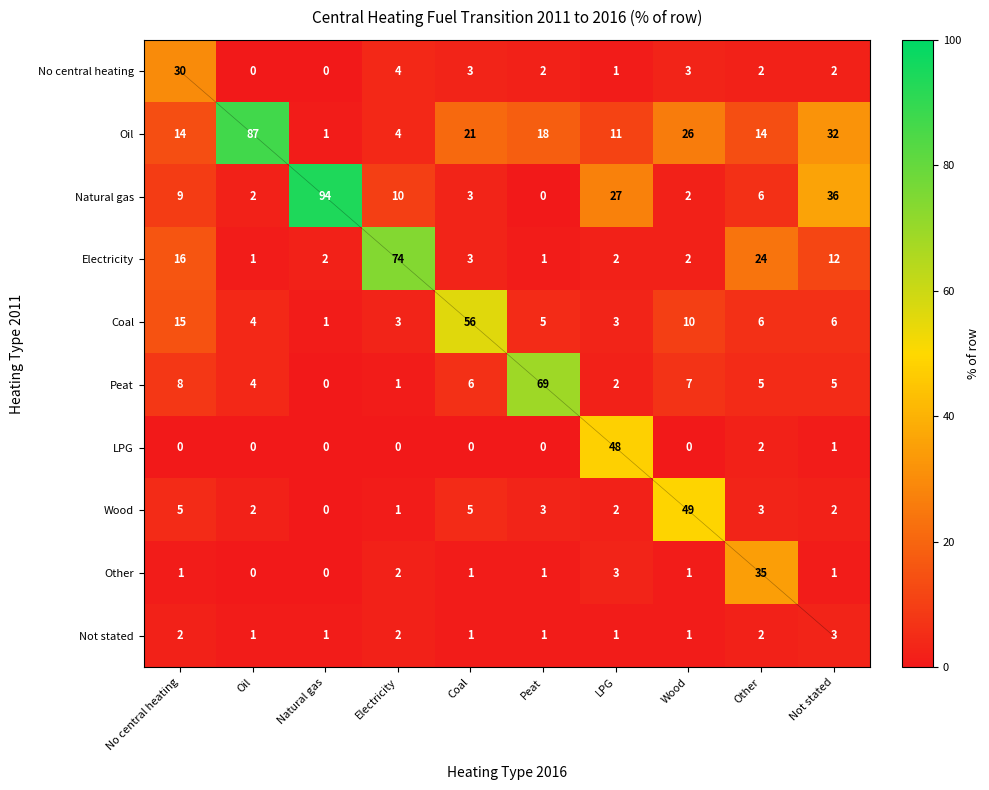

What is the difference between the maximum and second lowest values in the Electricity series?

73